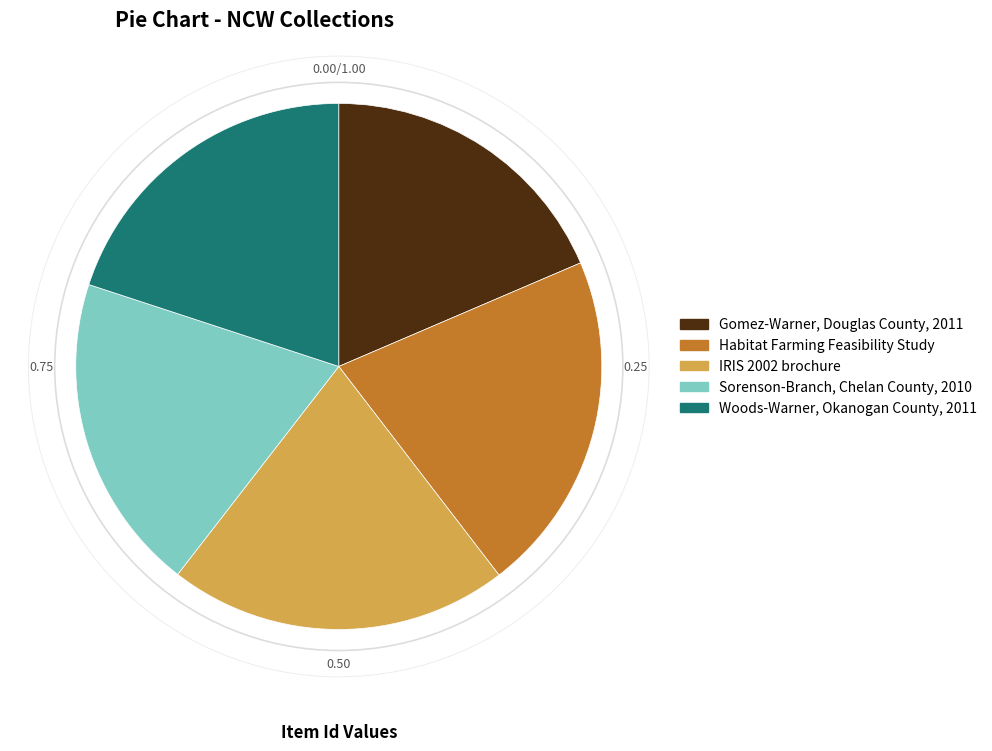

Do Sorenson-Branch, Chelan County, 2010 and Habitat Farming Feasibility Study together represent more than half of the pie?

No